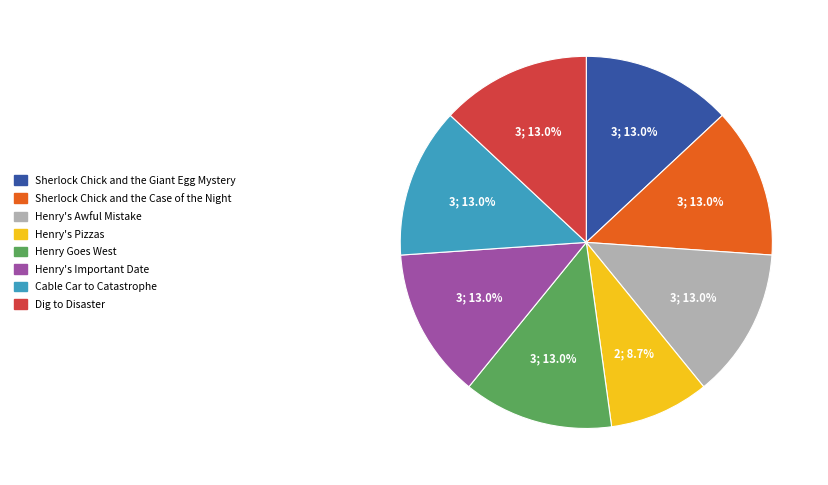

The Henry's Important Date slice represents 20% of the pie. True or false?

False